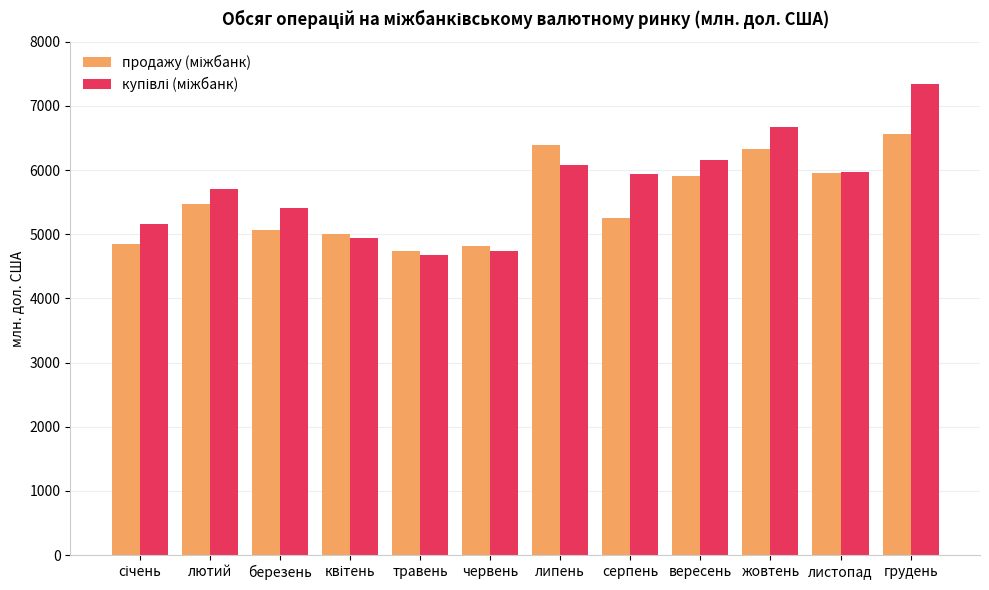

What is the spread (max minus min) of values at грудень?

777.8